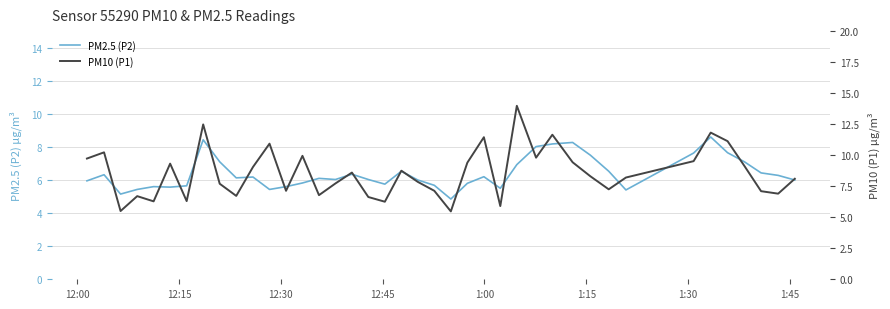

True or false: PM10 (P1) and PM2.5 (P2) intersect in this chart.

False